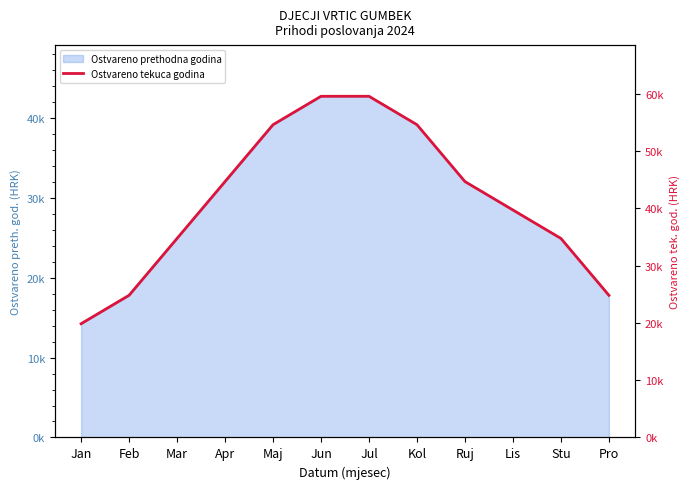

Reading left to right, list all the values displayed in this chart.

Jan=19842.2	Feb=24802.8	Mar=34723.9	Apr=44645.0	Maj=54566.2	Jun=59526.7	Jul=59526.7	Kol=54566.2	Ruj=44645.0	Lis=39684.5	Stu=34723.9	Pro=24802.8